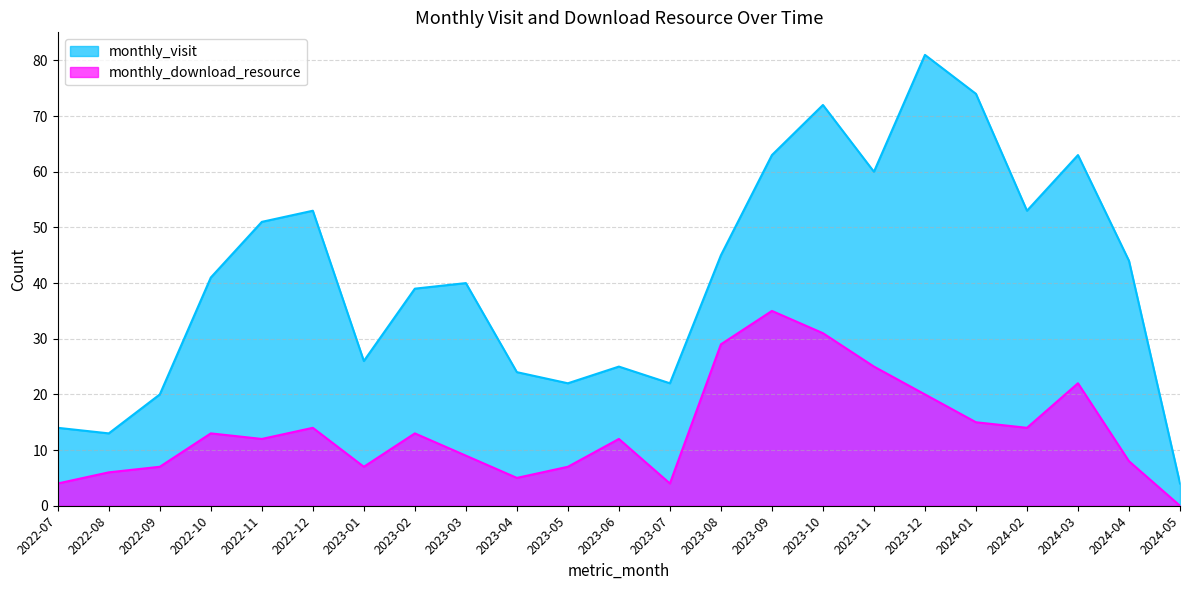

What is the difference between the second highest and minimum values in the monthly_download_resource series?

31